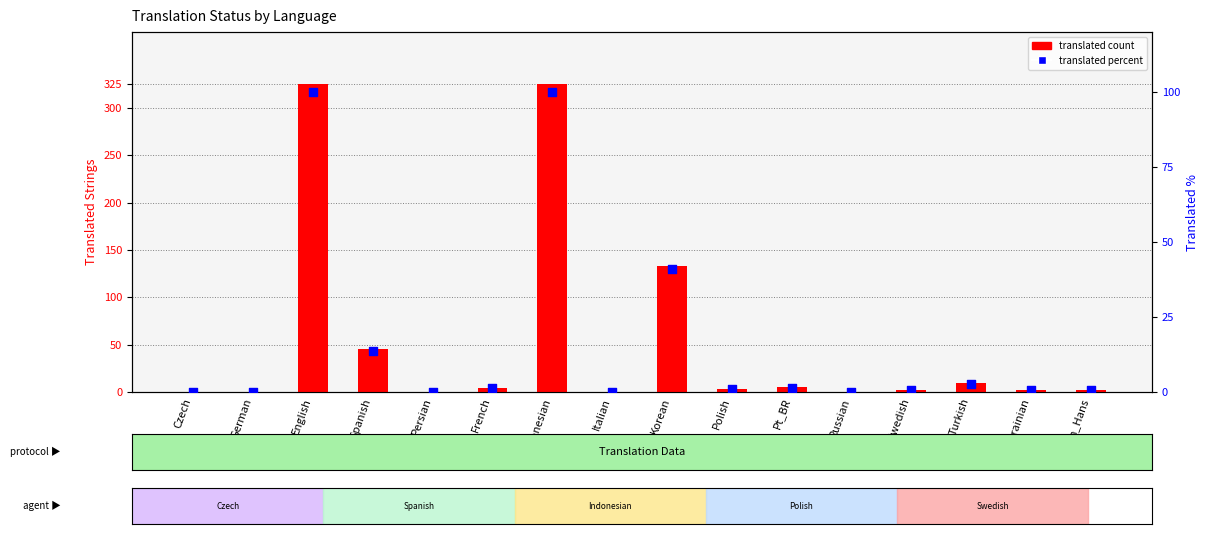

Which series contains the lowest Y value?

translated count